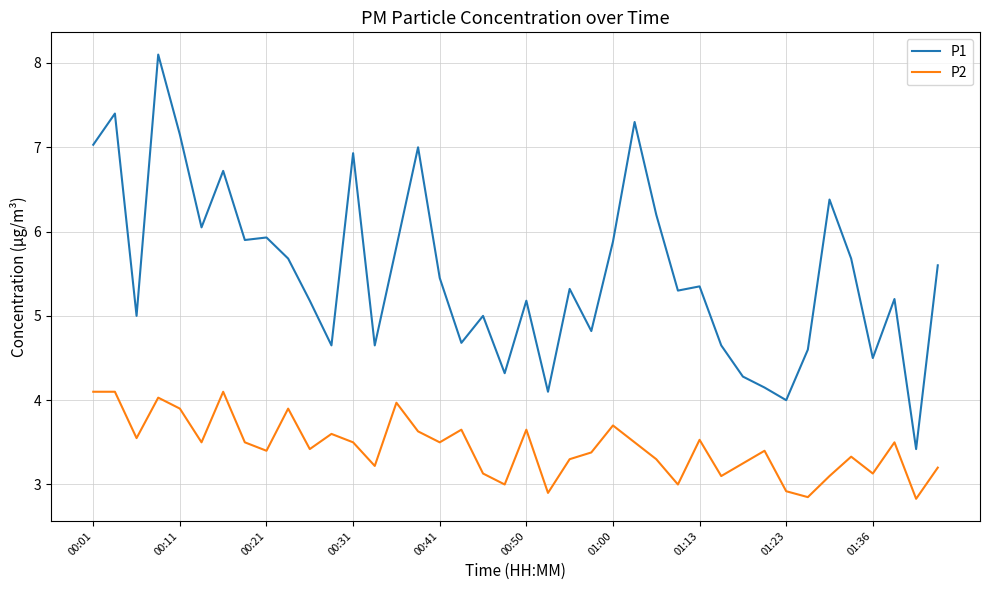

Rank the series by their average value, from highest to lowest.

P1, P2